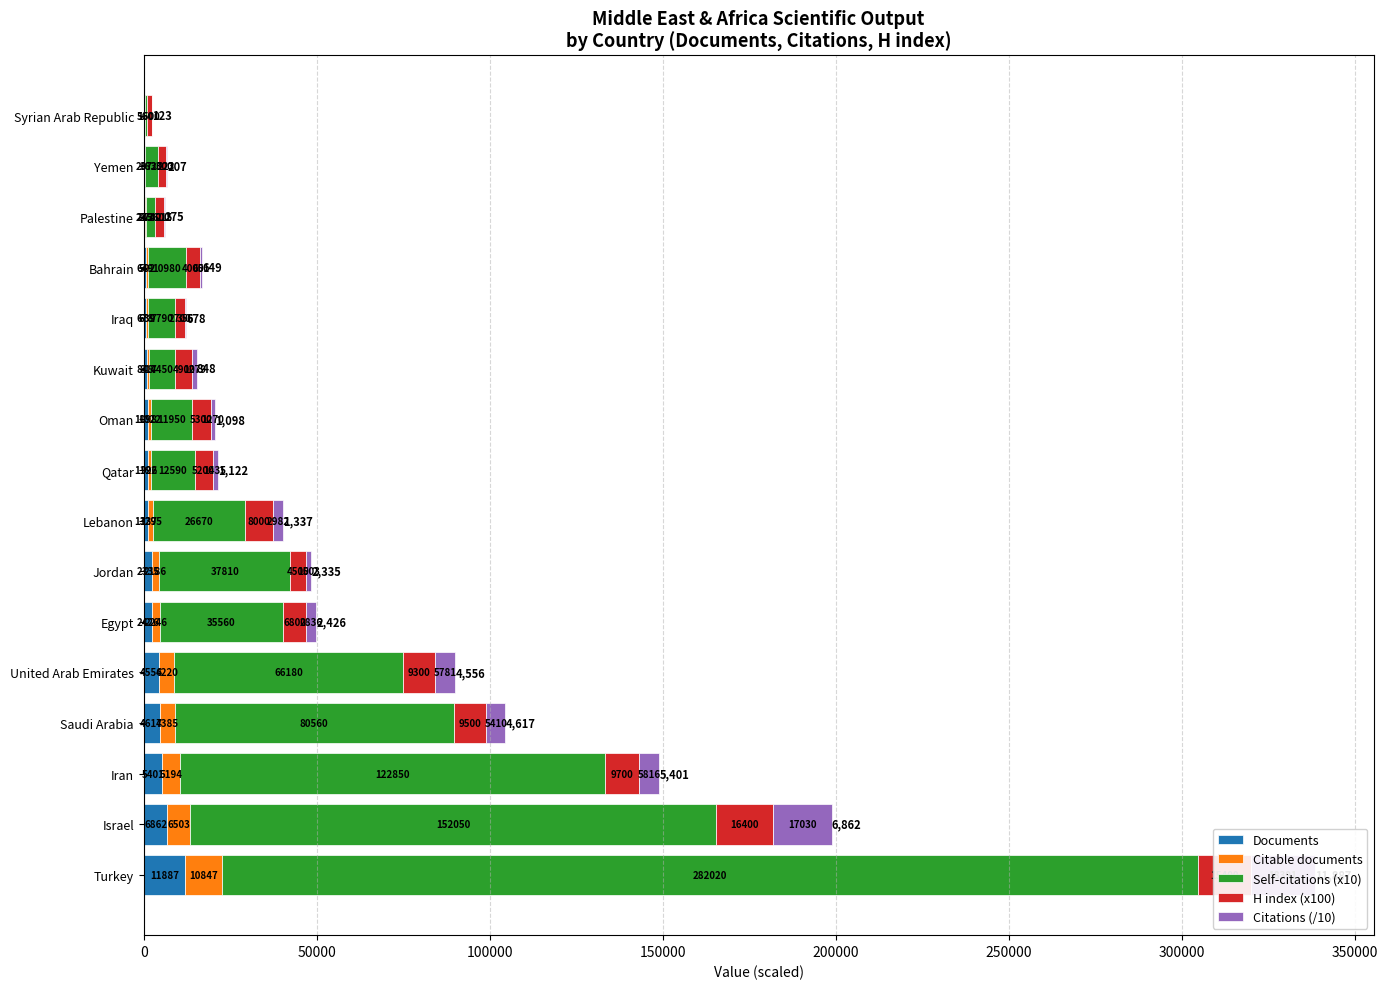

How many series are shown in this chart?

5